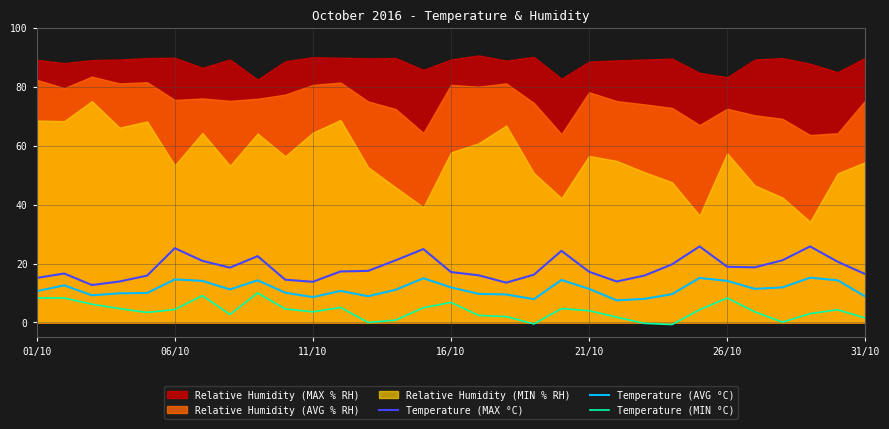

What is the minimum value for Temperature (MAX °C)?

12.7